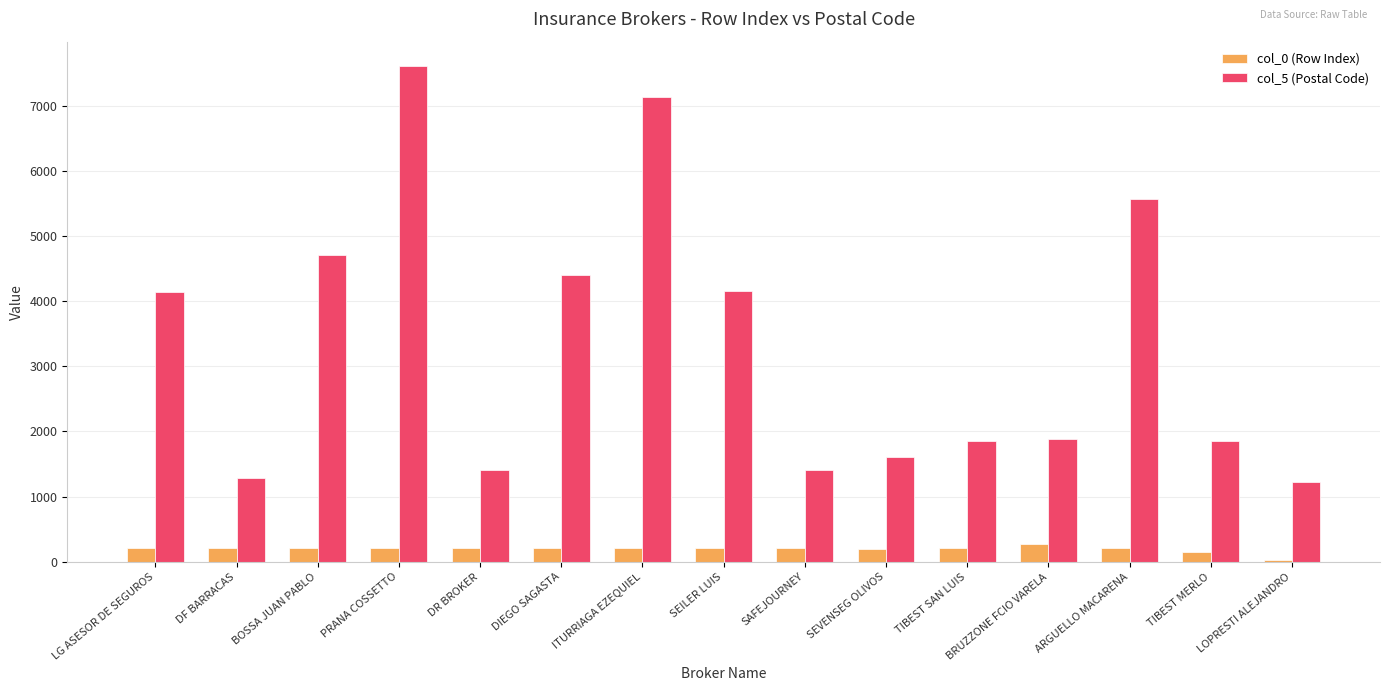

What is the difference between the highest and lowest values at ITURRIAGA EZEQUIEL?

6915